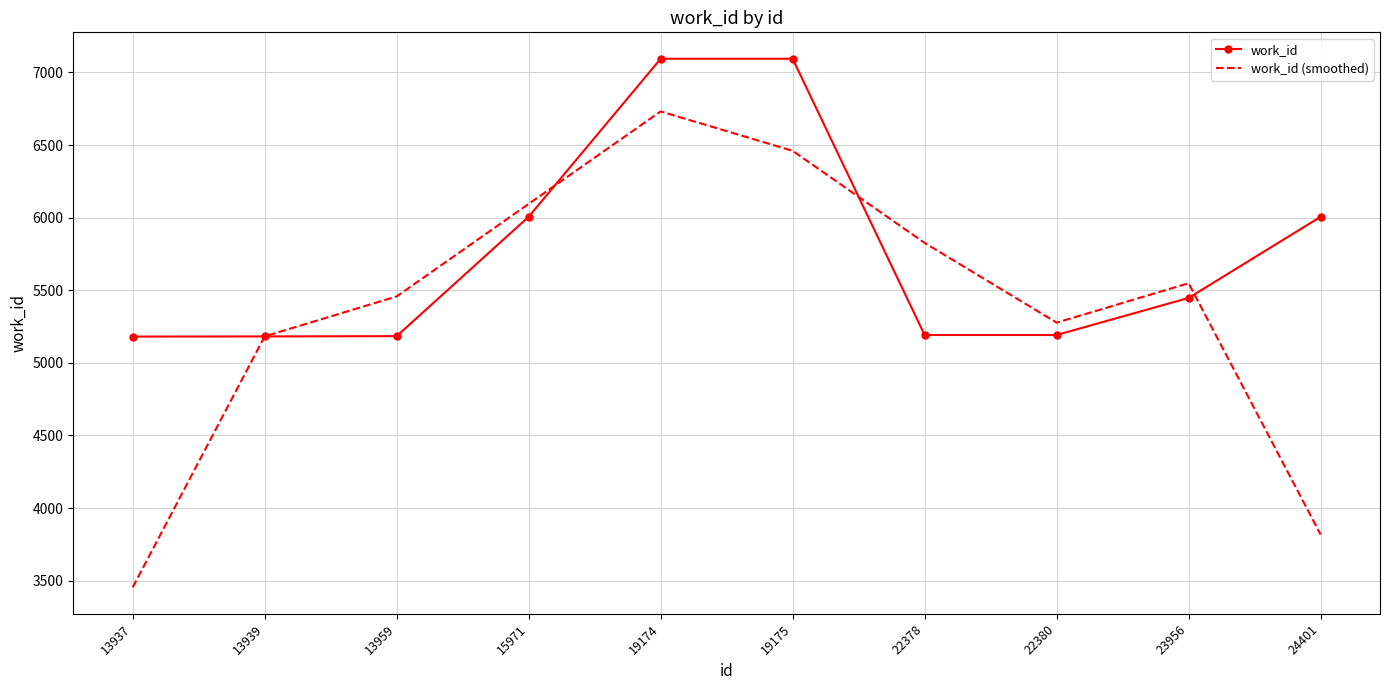

At which category is the sum across all series the highest?

19174